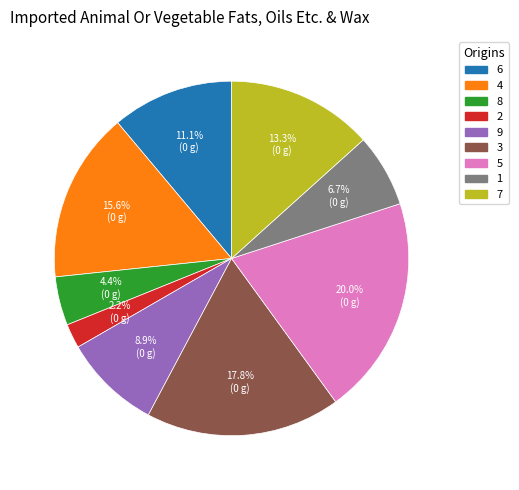

To the nearest percent, what is the difference between the largest and smallest slice percentages?

18%